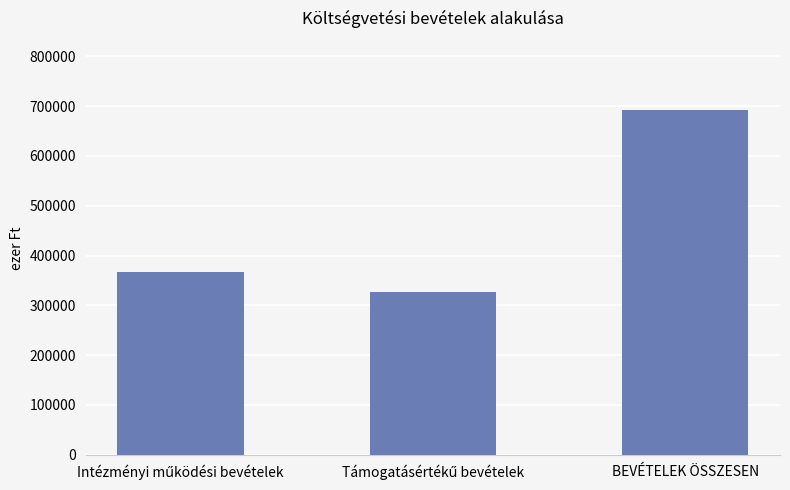

True or false: the data shows 222923 at BEVÉTELEK ÖSSZESEN.

False